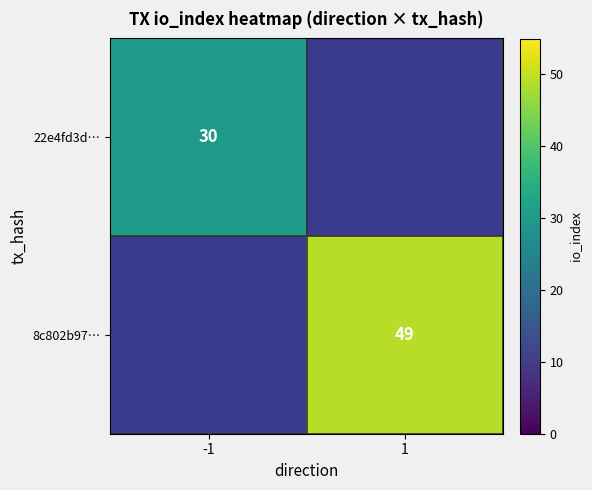

How many distinct data groups are displayed?

2